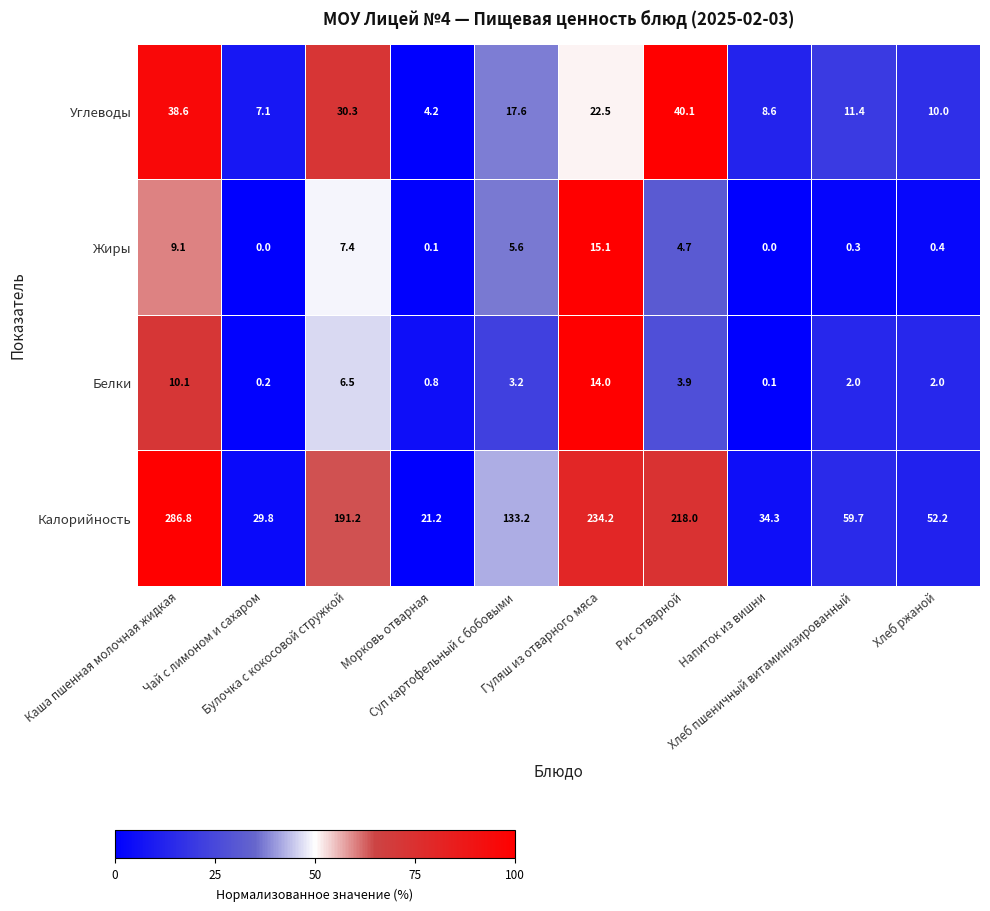

Which series has the widest spread of values?

Калорийность